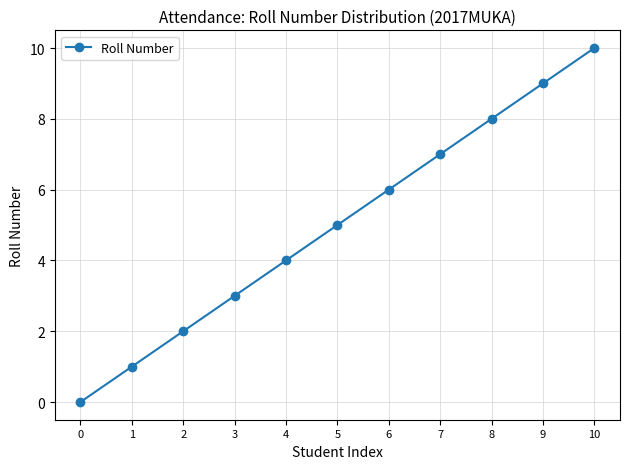

Rank the categories by value from highest to lowest.

10, 9, 8, 7, 6, 5, 4, 3, 2, 1, 0